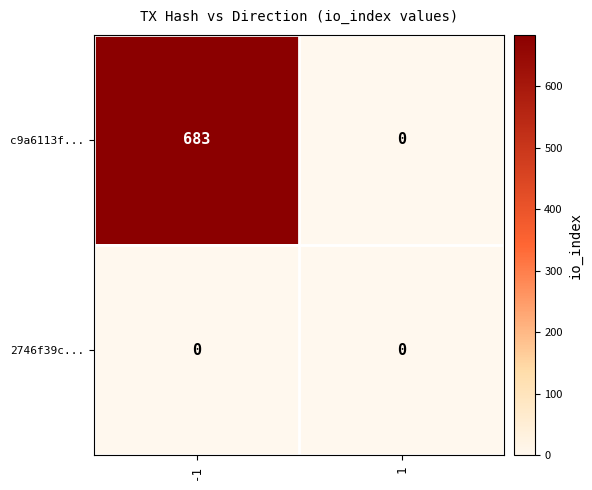

Rank the series at -1 from lowest to highest value.

2746f39c..., c9a6113f...